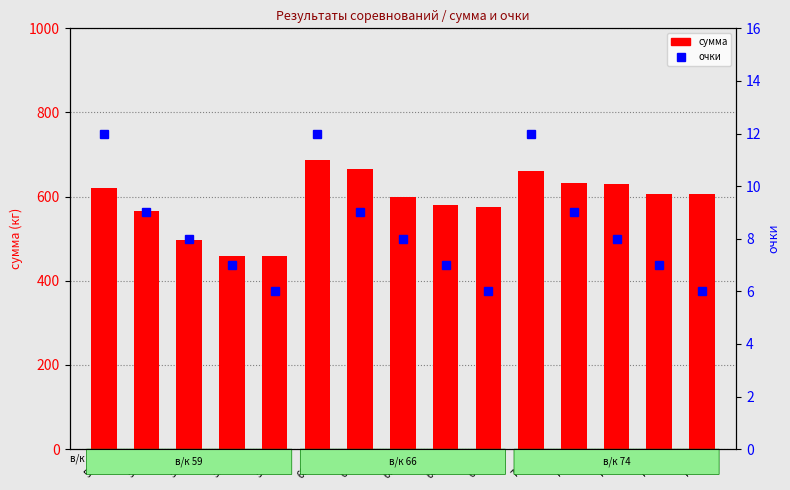

List the series in order of their overall mean, highest first.

сумма, очки